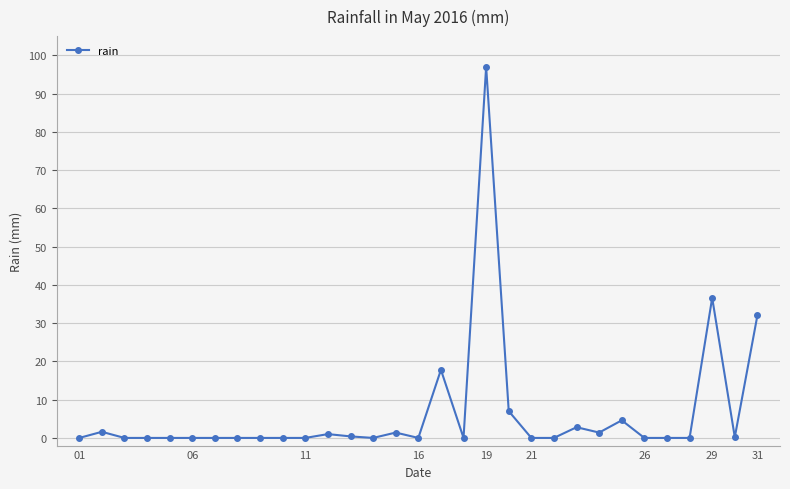

True or false: the data has more than 2 interior local peaks.

True